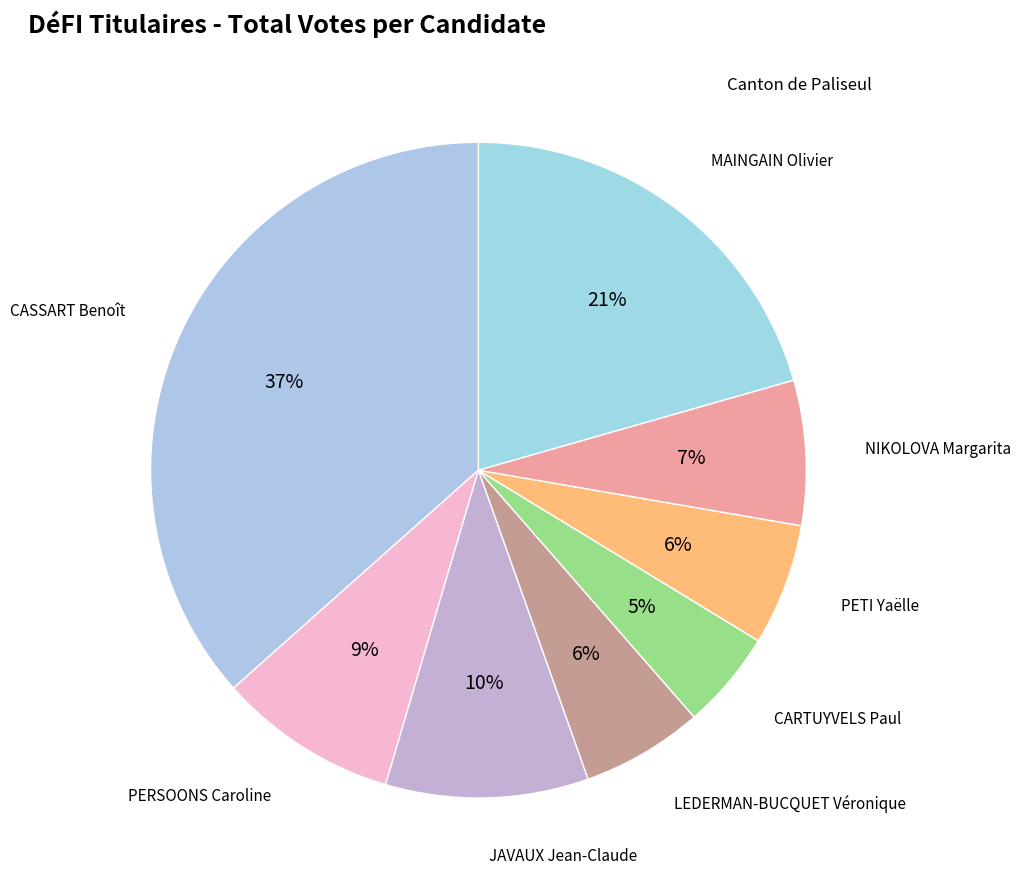

How many segments does this pie chart have?

8